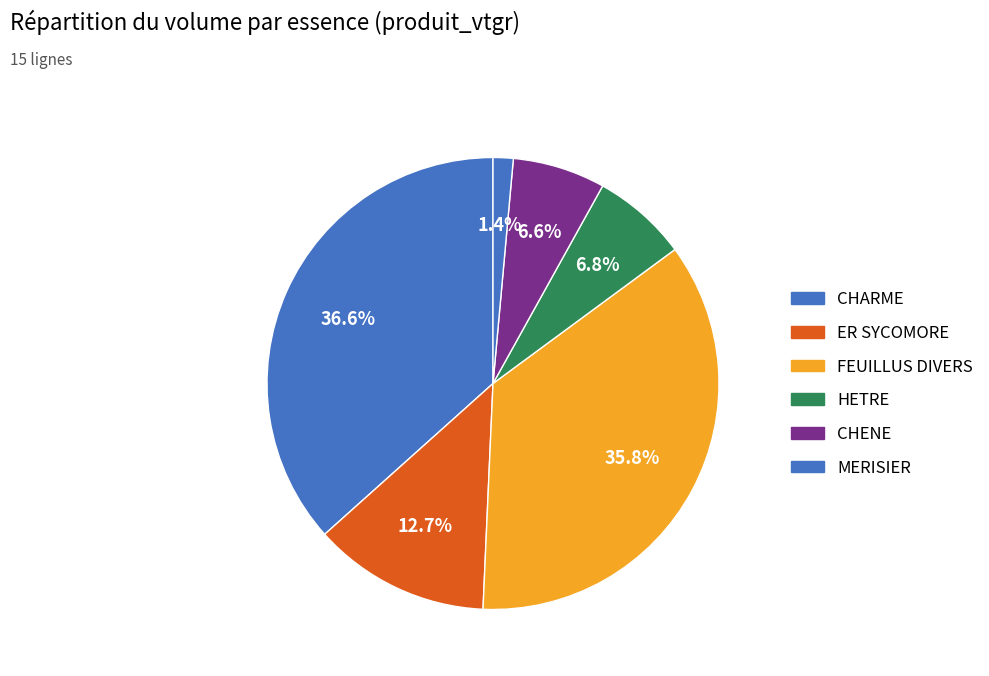

How many slices are in this pie chart?

6